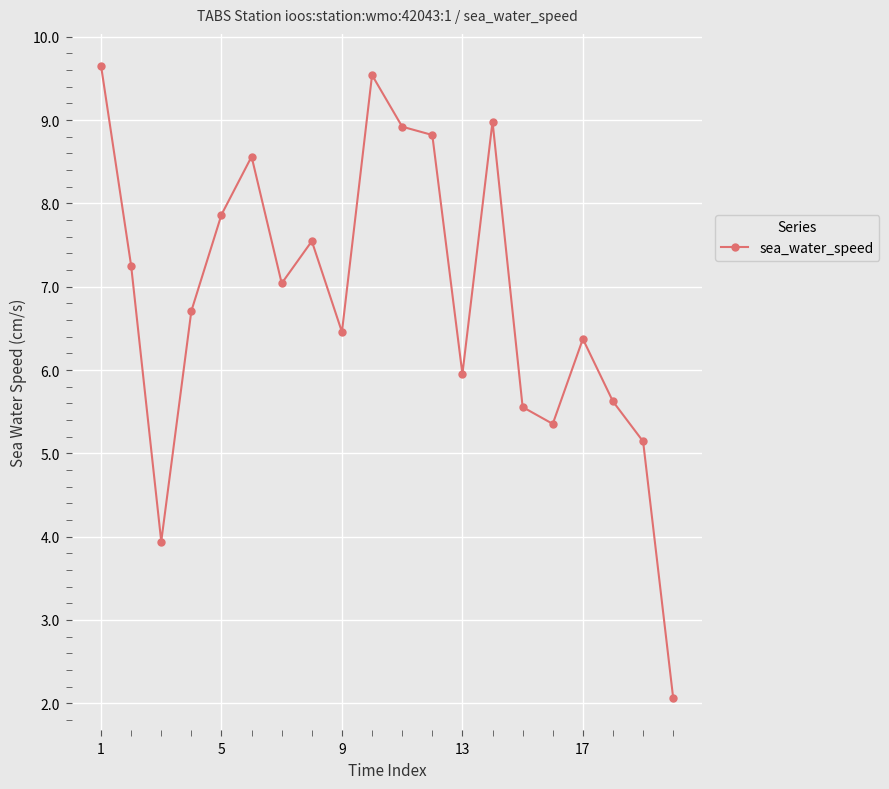

What is the smallest value displayed?

2.1